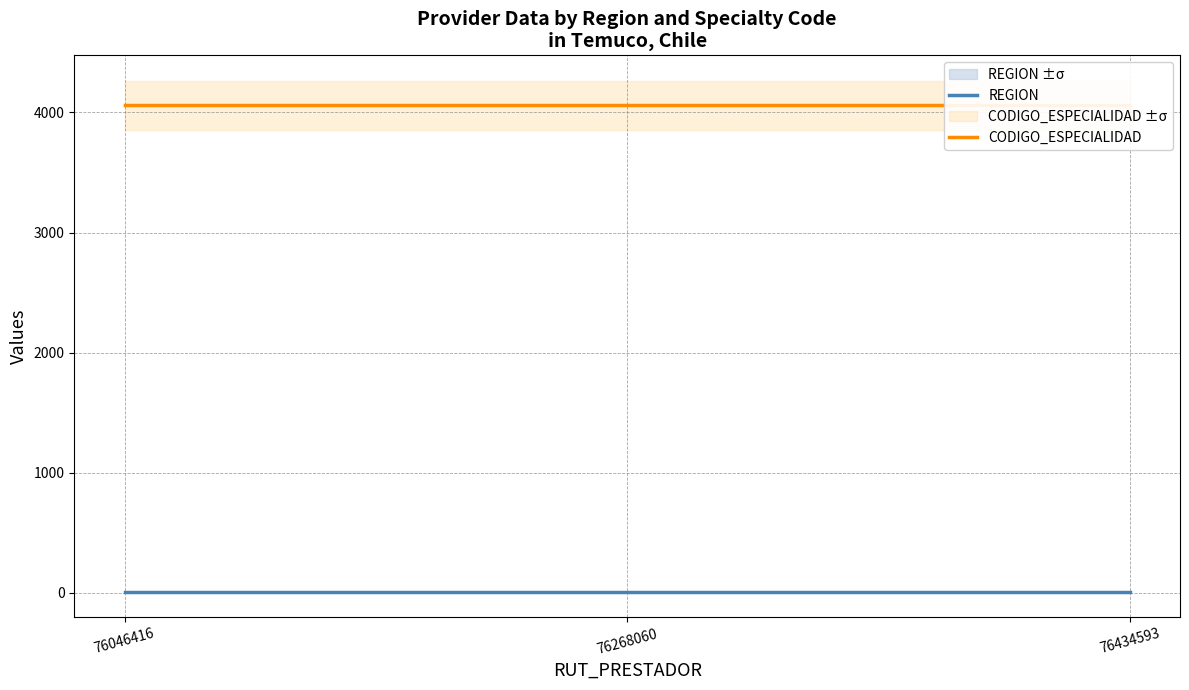

What is the total value across all series at 76434593?

4069